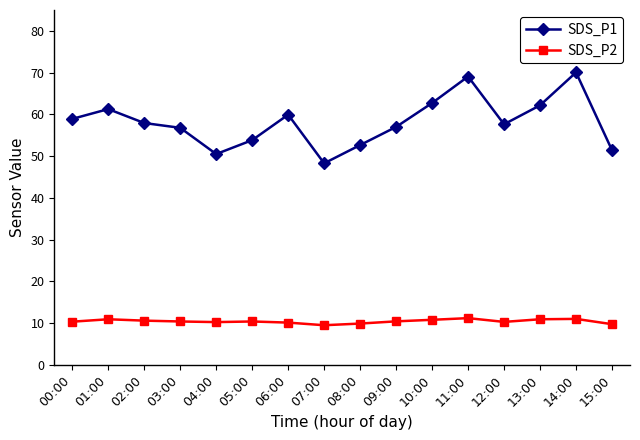

What is the difference between the highest and lowest values at 07:00?

38.8